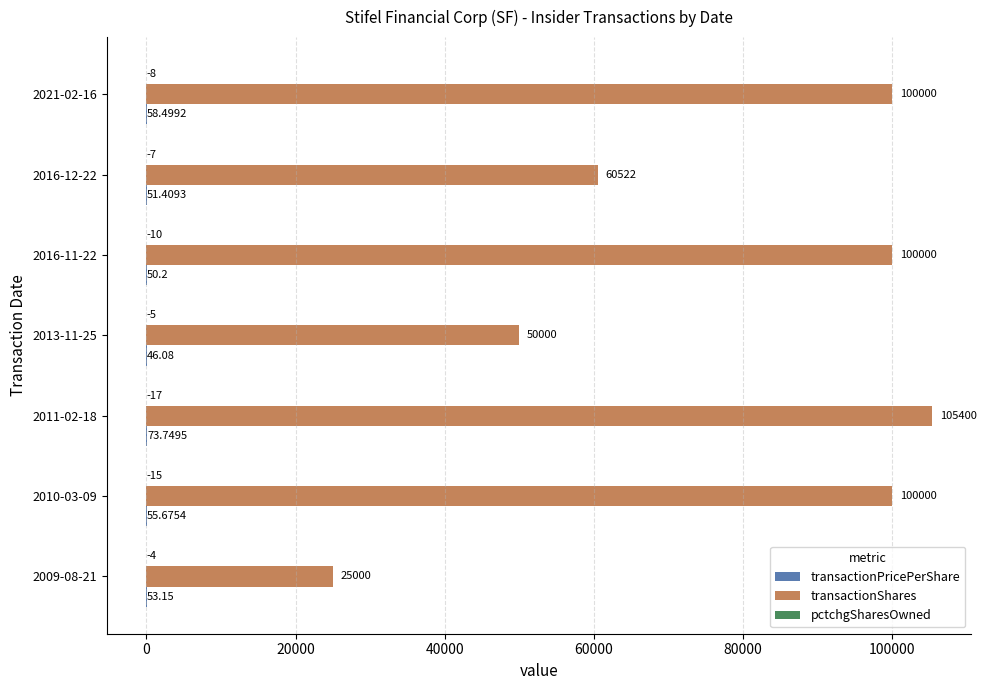

What is the sum of all transactionShares values?

540922.0